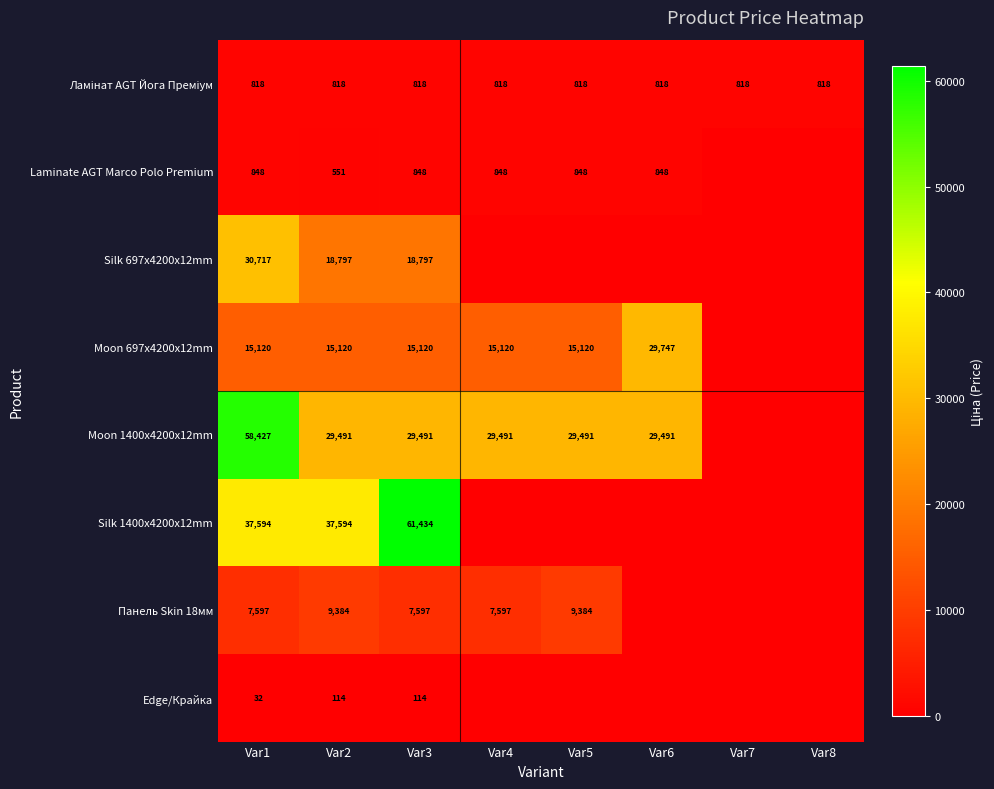

What is the sum of the Moon 1400x4200x12mm values at Var2 and Var5?

58982